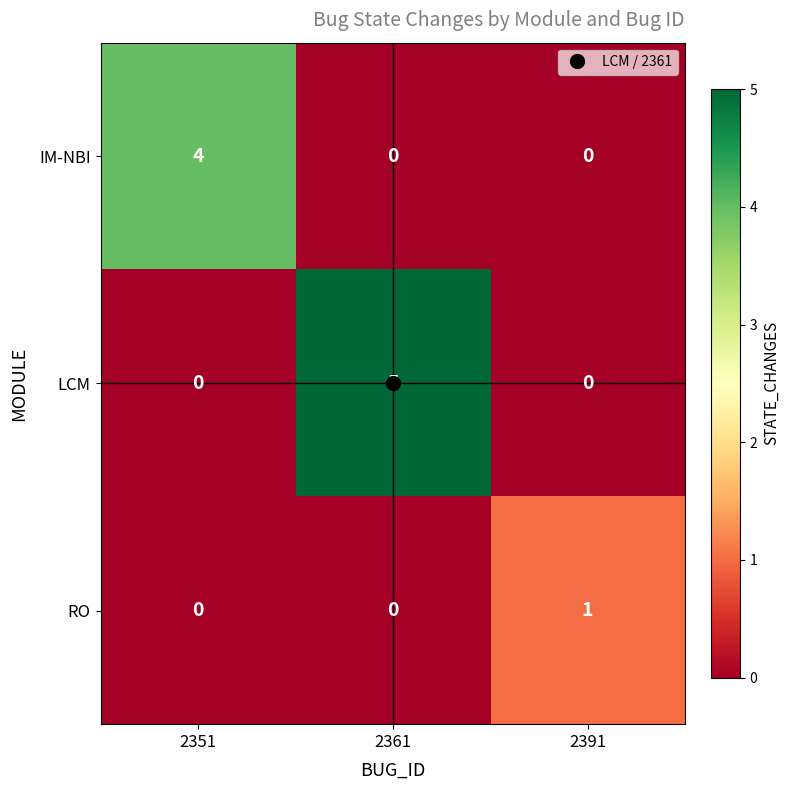

Rank the series by their average value, from highest to lowest.

LCM, IM-NBI, RO